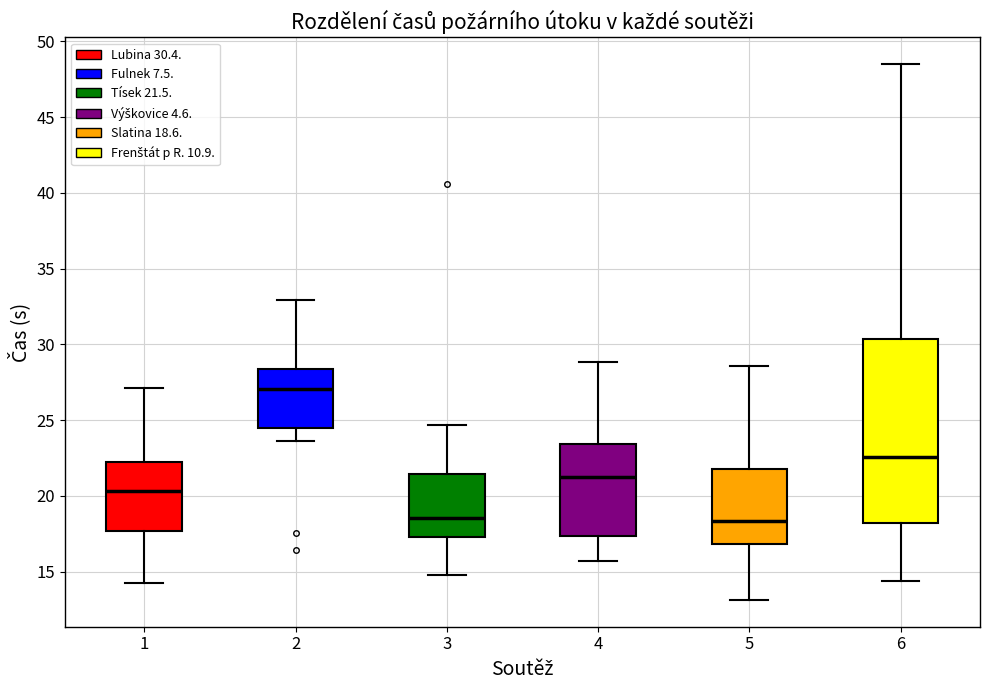

Reading left to right, read every box against the y-axis: the position of its median line, the range the box covers, and the ends of its whiskers. The values are not printed on the chart, so give them approximately, as read against the axis.

1: median 20.5, box 17.5 to 22.0, whiskers 14.0 to 27.0
2: median 27.0, box 24.5 to 28.5, whiskers 23.5 to 33.0
3: median 18.5, box 17.5 to 21.5, whiskers 15.0 to 24.5
4: median 21.0, box 17.5 to 23.5, whiskers 15.5 to 29.0
5: median 18.5, box 17.0 to 22.0, whiskers 13.0 to 28.5
6: median 22.5, box 18.0 to 30.5, whiskers 14.5 to 48.5